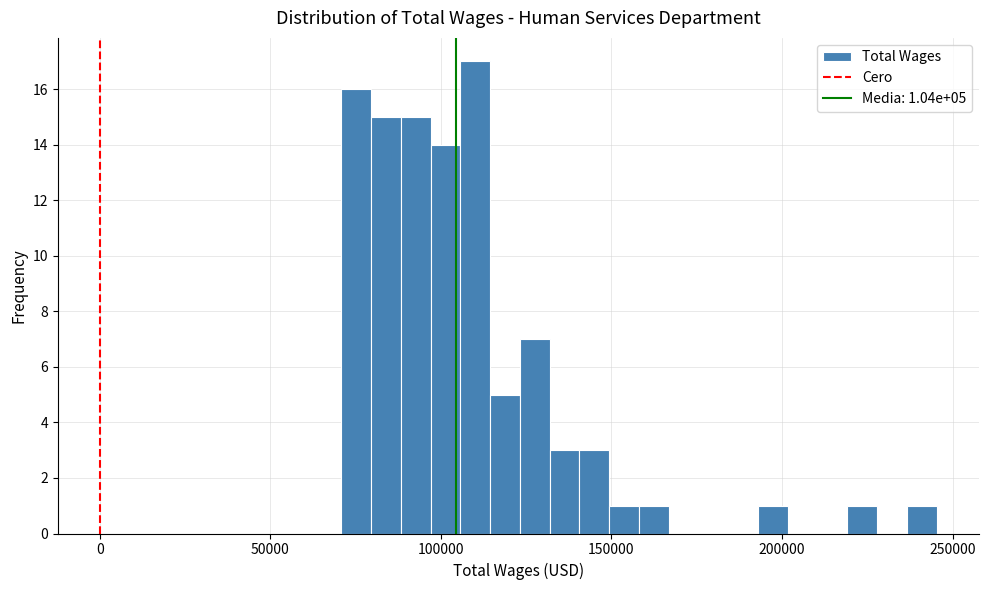

Read against the x-axis, roughly where is the centre of the tallest bar?

110000